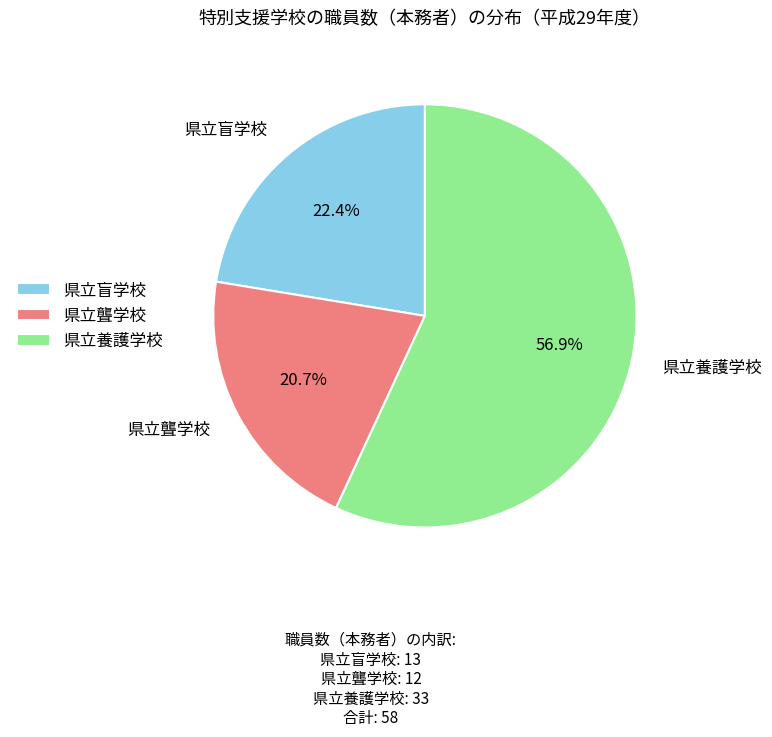

To the nearest percent, what is the difference between the 県立盲学校 and 県立養護学校 slice percentages?

34%